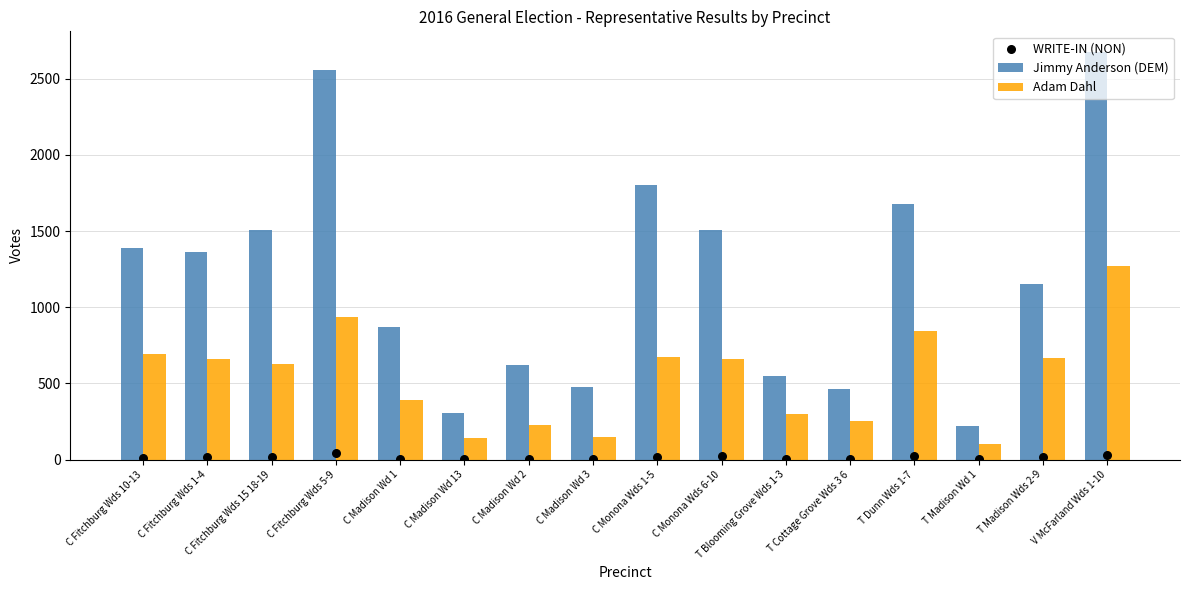

At how many categories does at least one series exceed 121?

16